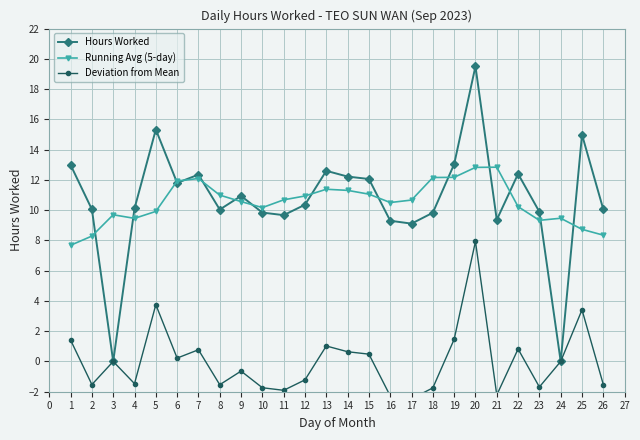

What is the lowest value of the Running Avg (5-day) series?

7.7